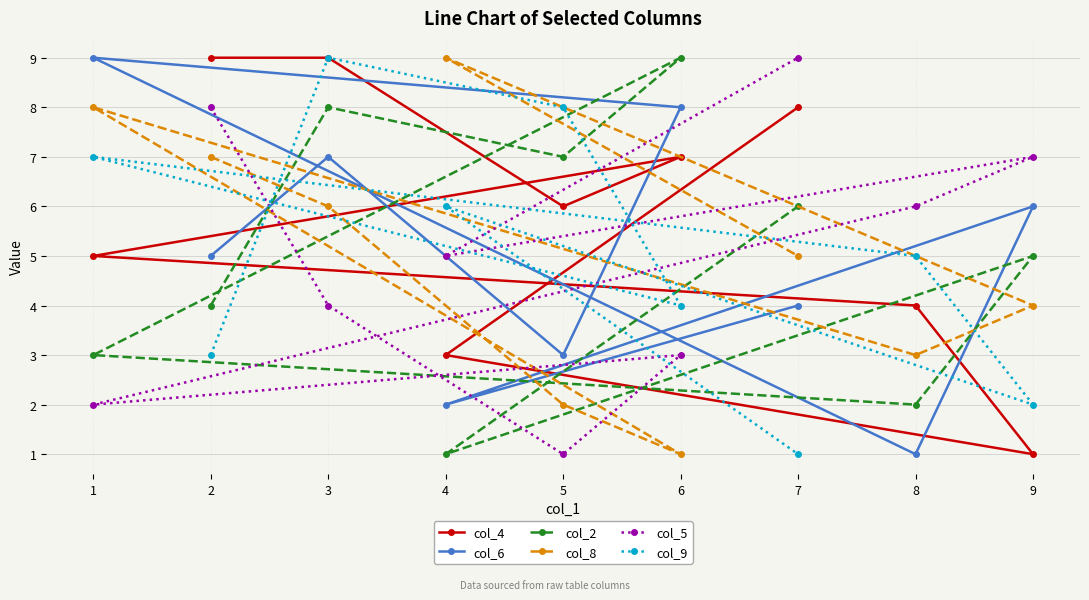

Where is col_4 nearest to the value 5?

1